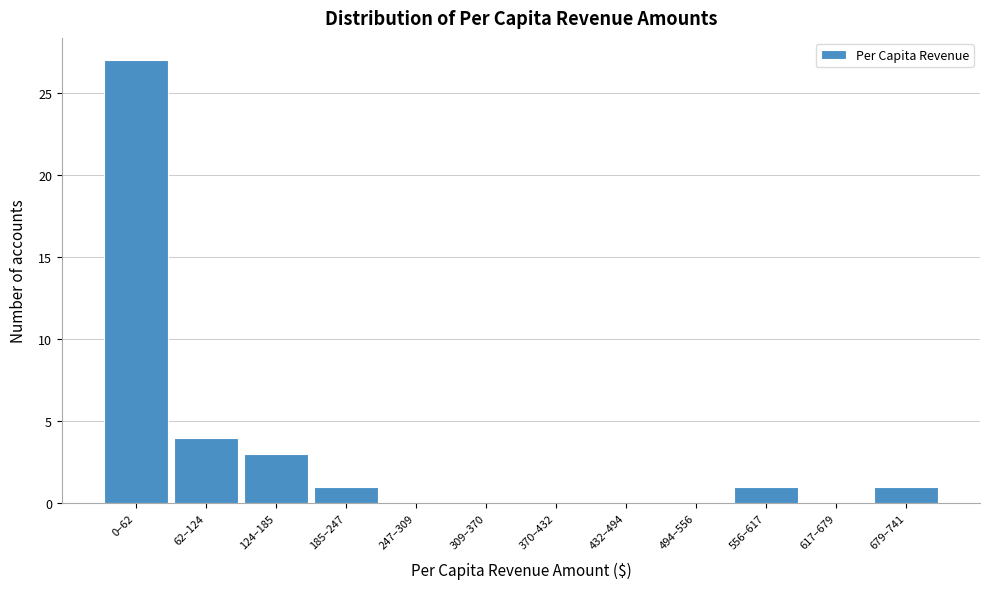

Reading left to right, extract all data points from this chart.

0–62=27	62–124=4	124–185=3	185–247=1	247–309=0	309–370=0	370–432=0	432–494=0	494–556=0	556–617=1	617–679=0	679–741=1